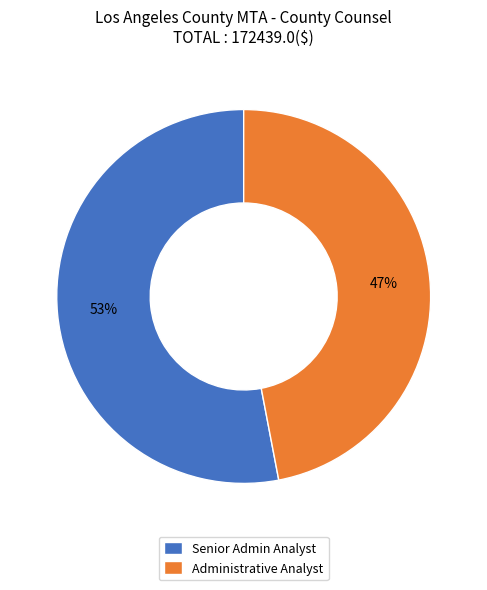

Which slice is the smallest?

Administrative Analyst